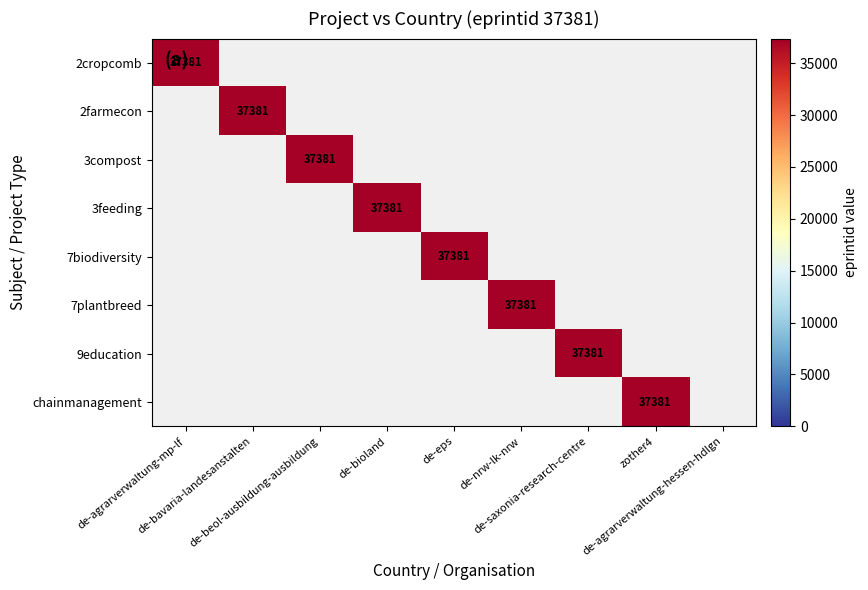

Is it true that 3compost equals -18472 at de-eps?

False